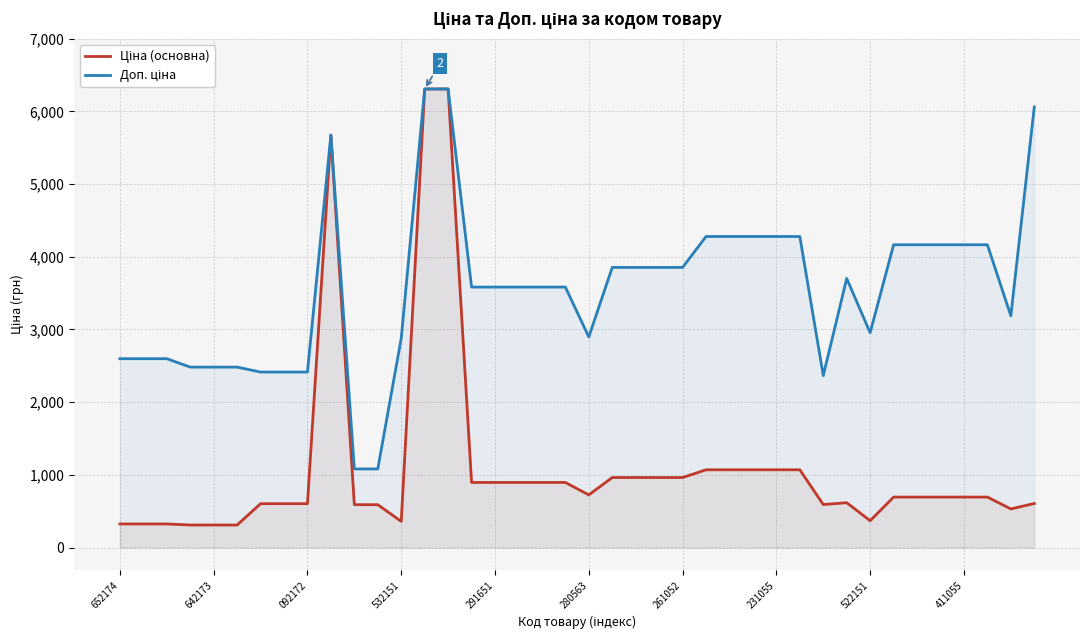

What is the smallest value displayed?

310.3